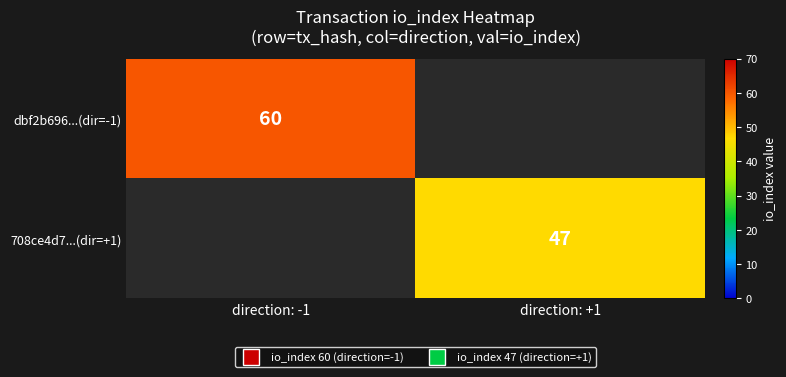

Is the value of dbf2b696...(dir=-1) at direction: -1 greater than the value of 708ce4d7...(dir=+1) at direction: +1?

Yes